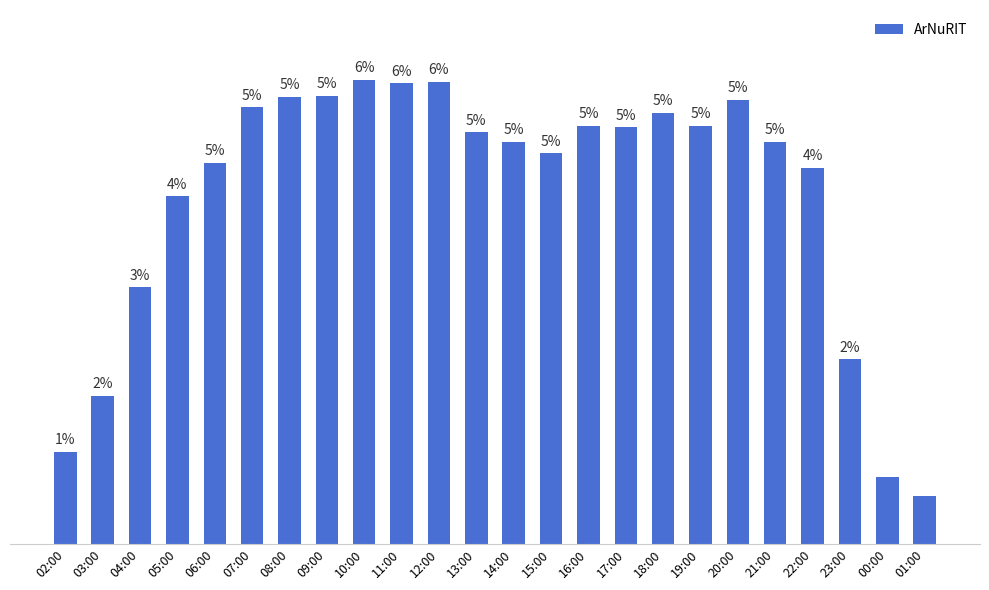

What is the label of the 10th bar from the right?

16:00